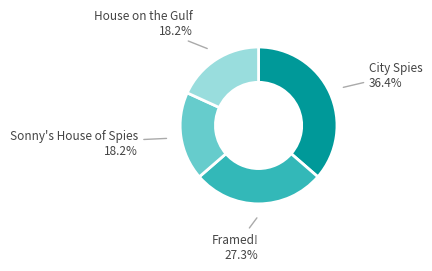

To the nearest percent, what is the difference between the Sonny's House of Spies and City Spies slice percentages?

18%